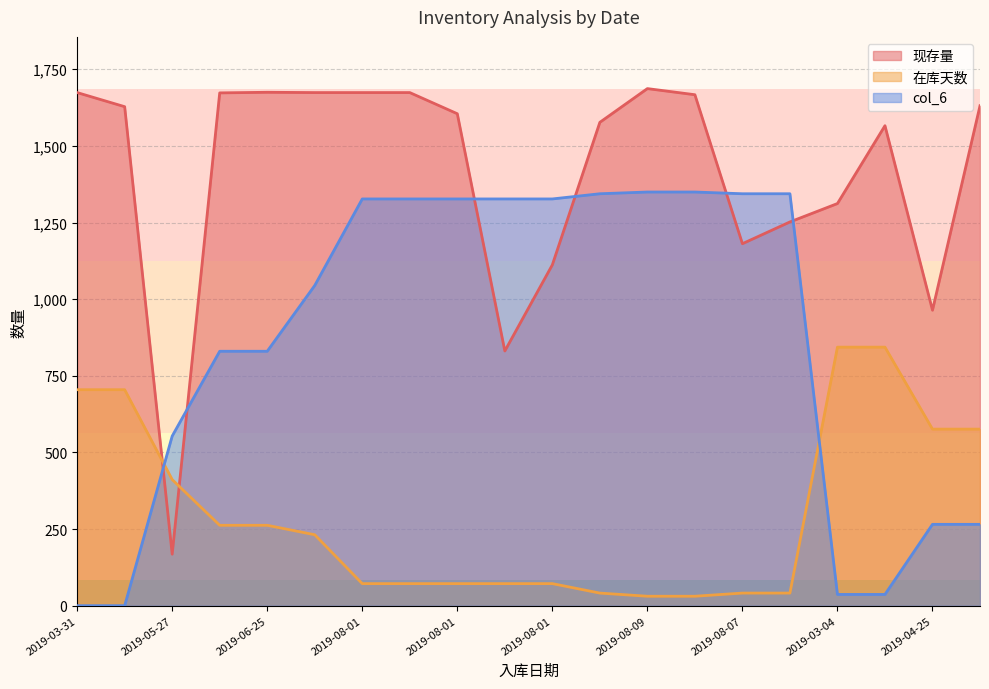

After their last crossing, which series has the higher values: 在库天数 or col_6?

在库天数